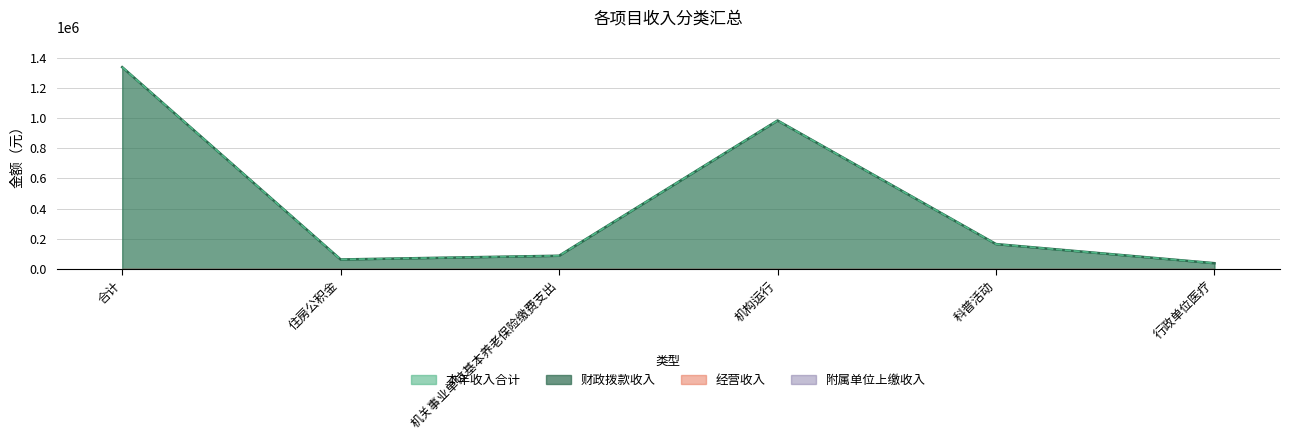

What is the lowest value of the 财政拨款收入 series?

38273.9